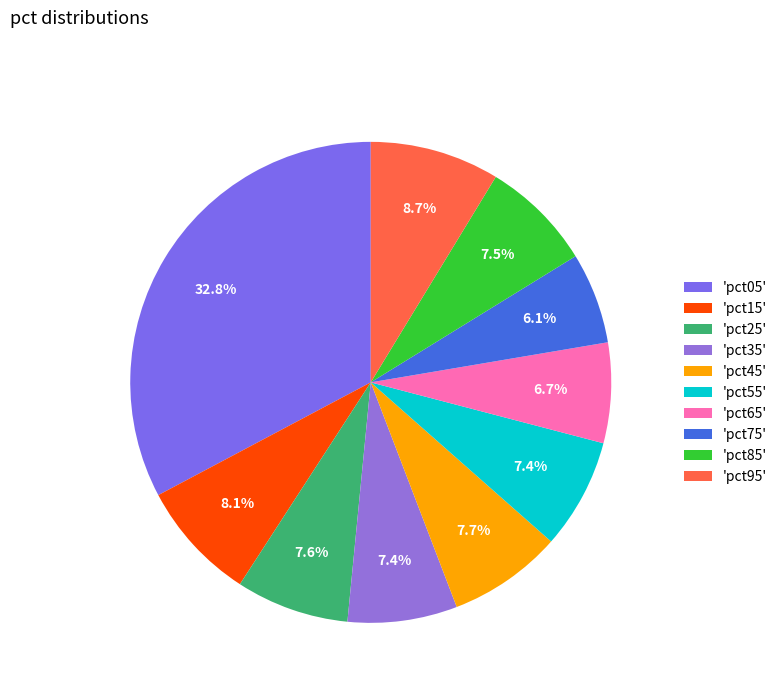

Count the number of slices in the pie.

10